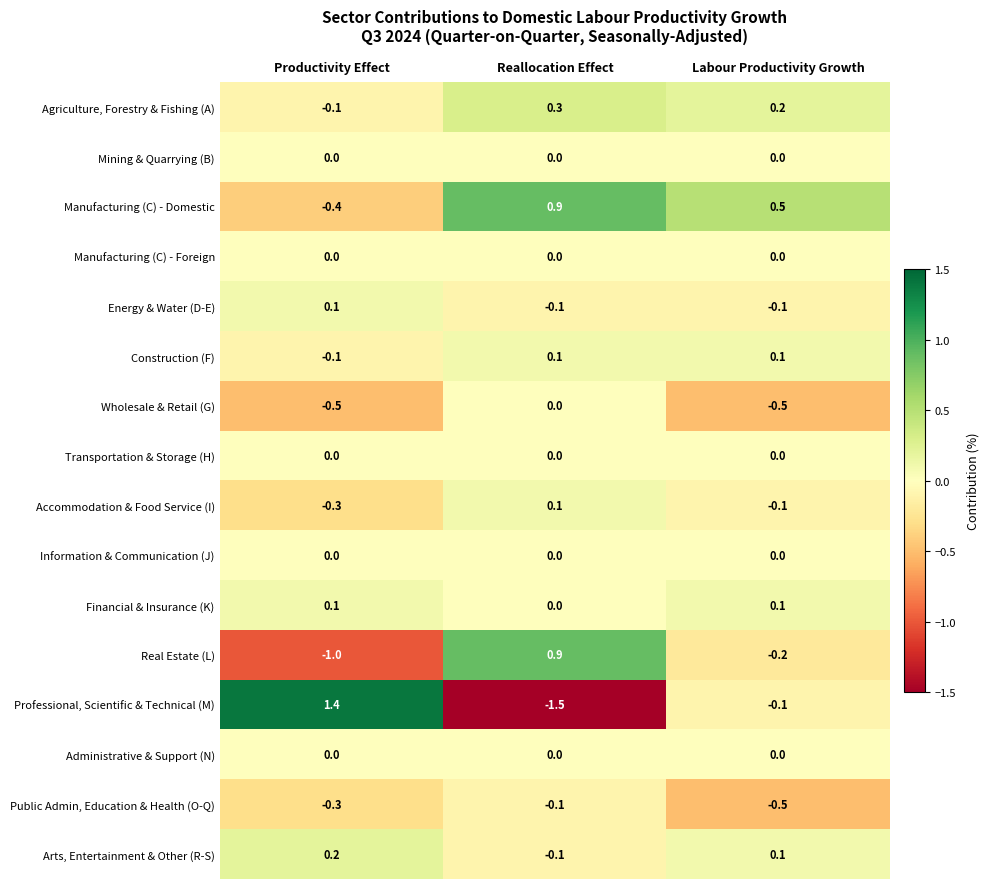

What is the difference between the Manufacturing (C) - Domestic values at Productivity Effect and Reallocation Effect?

1.3